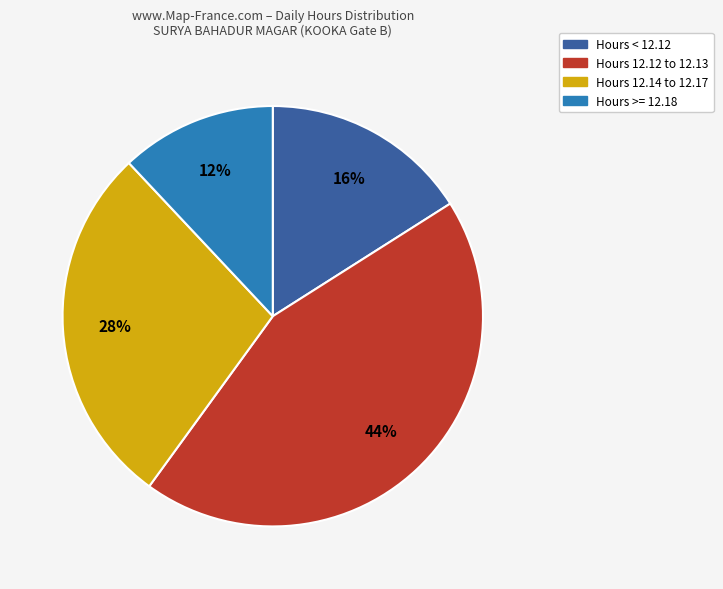

To the nearest percent, what is the difference between the largest and smallest slice percentages?

32%